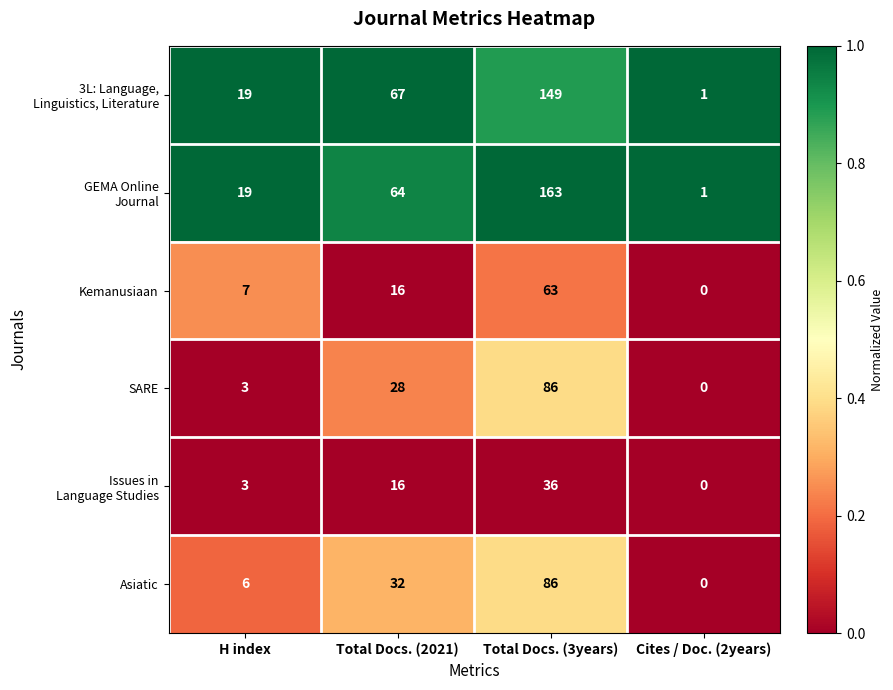

List the labels in order of SARE value, largest first.

Total Docs. (3years), Total Docs. (2021), H index, Cites / Doc. (2years)